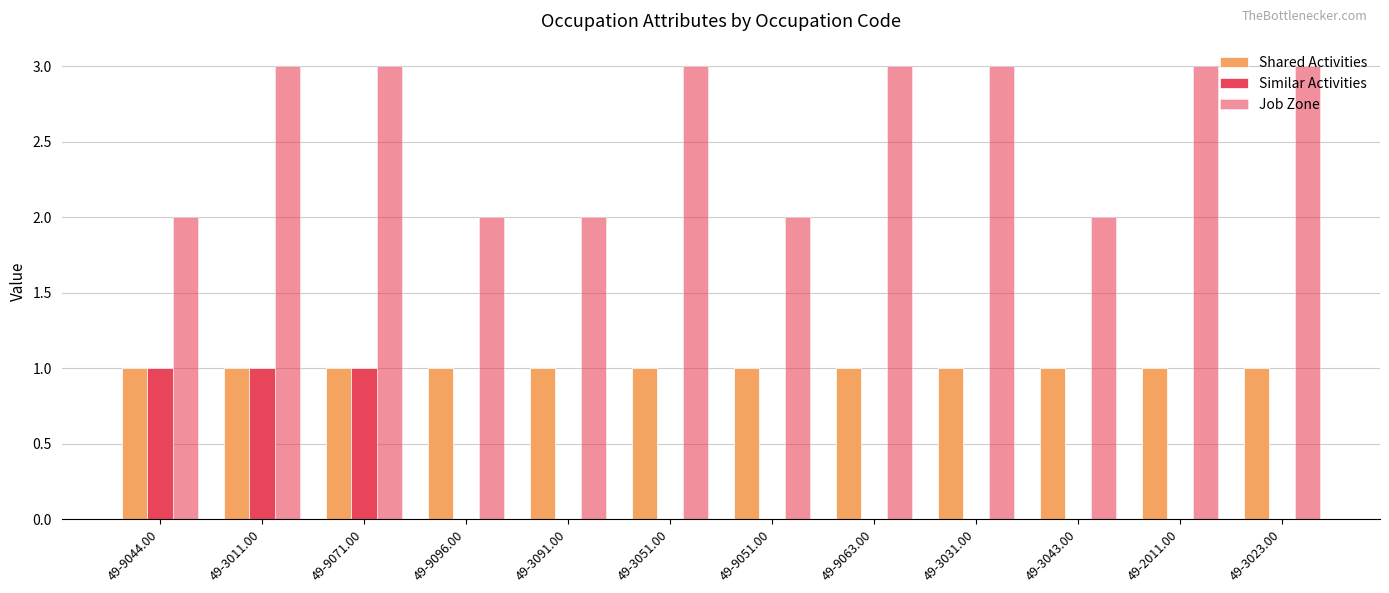

What is the sum of all Similar Activities values?

3